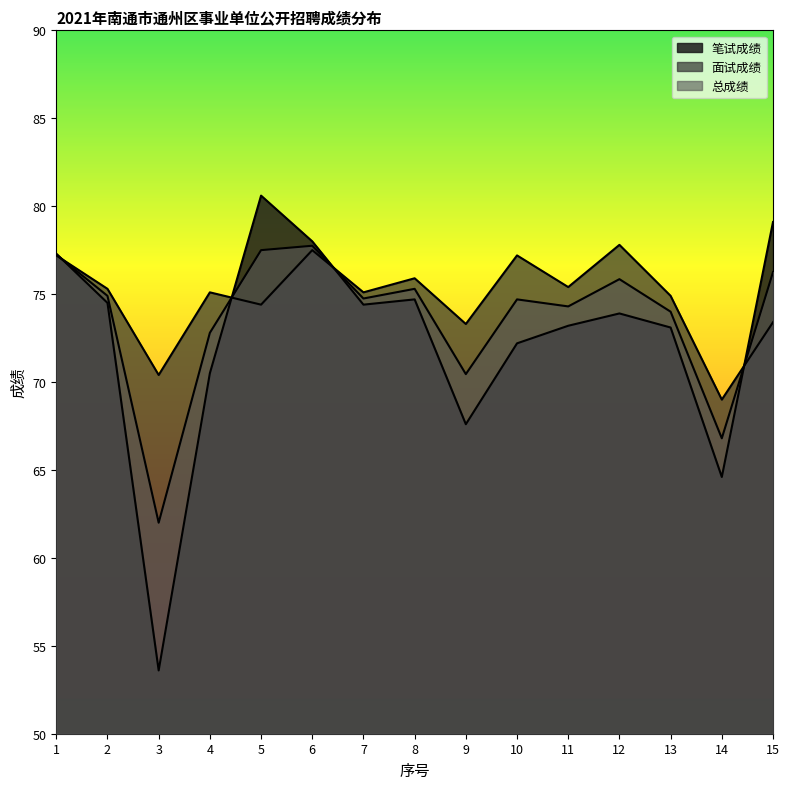

Which has a higher value, 2 or 7?

2